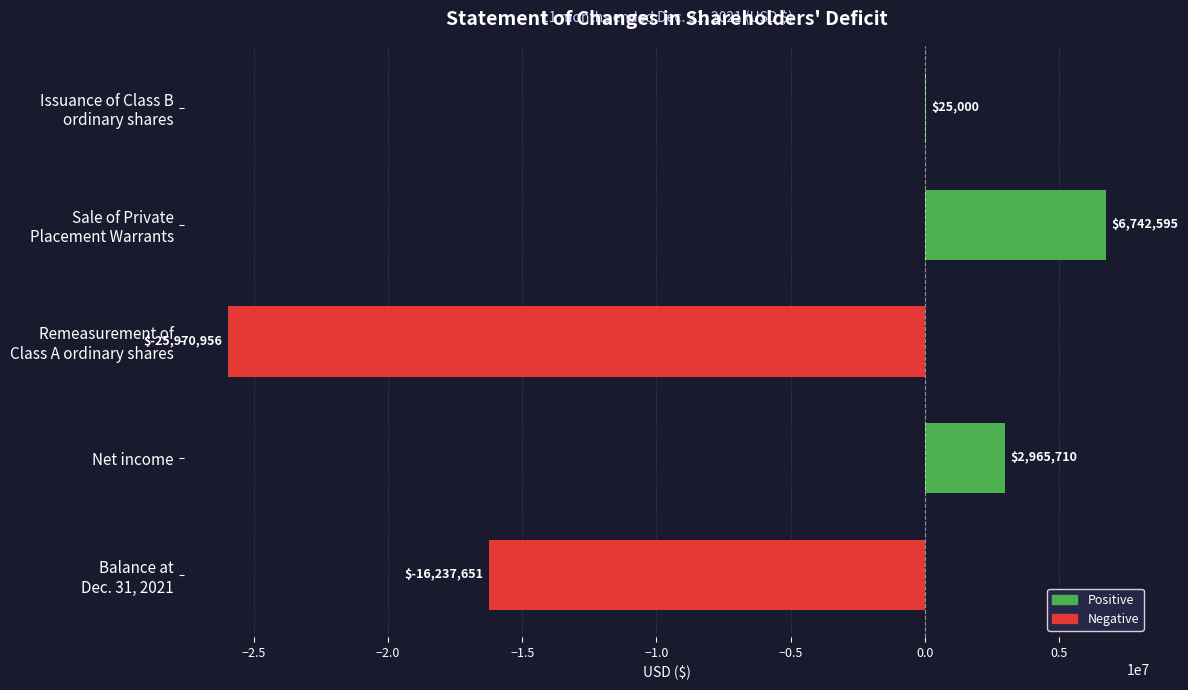

How many distinct data groups are displayed?

1